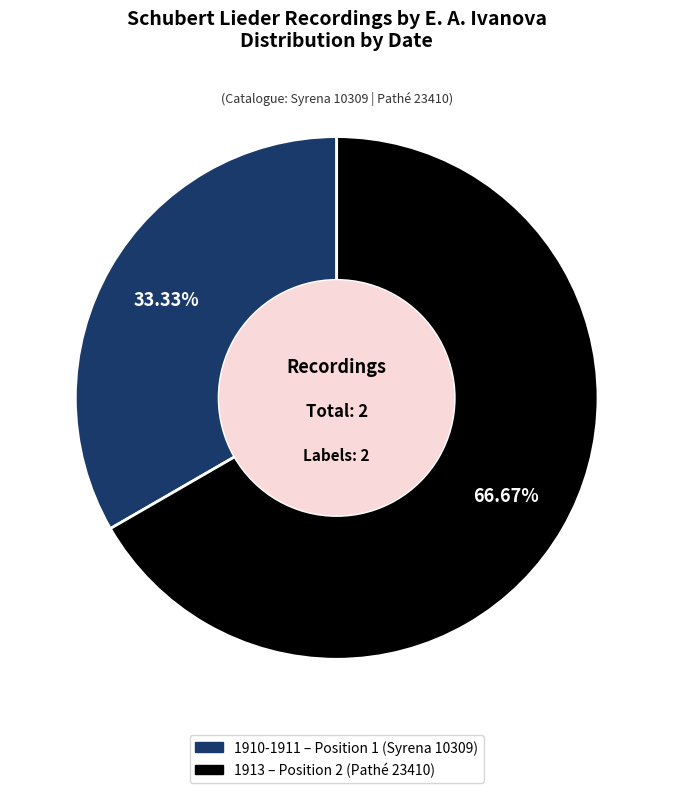

To the nearest percent, what portion does 1913 represent?

67%